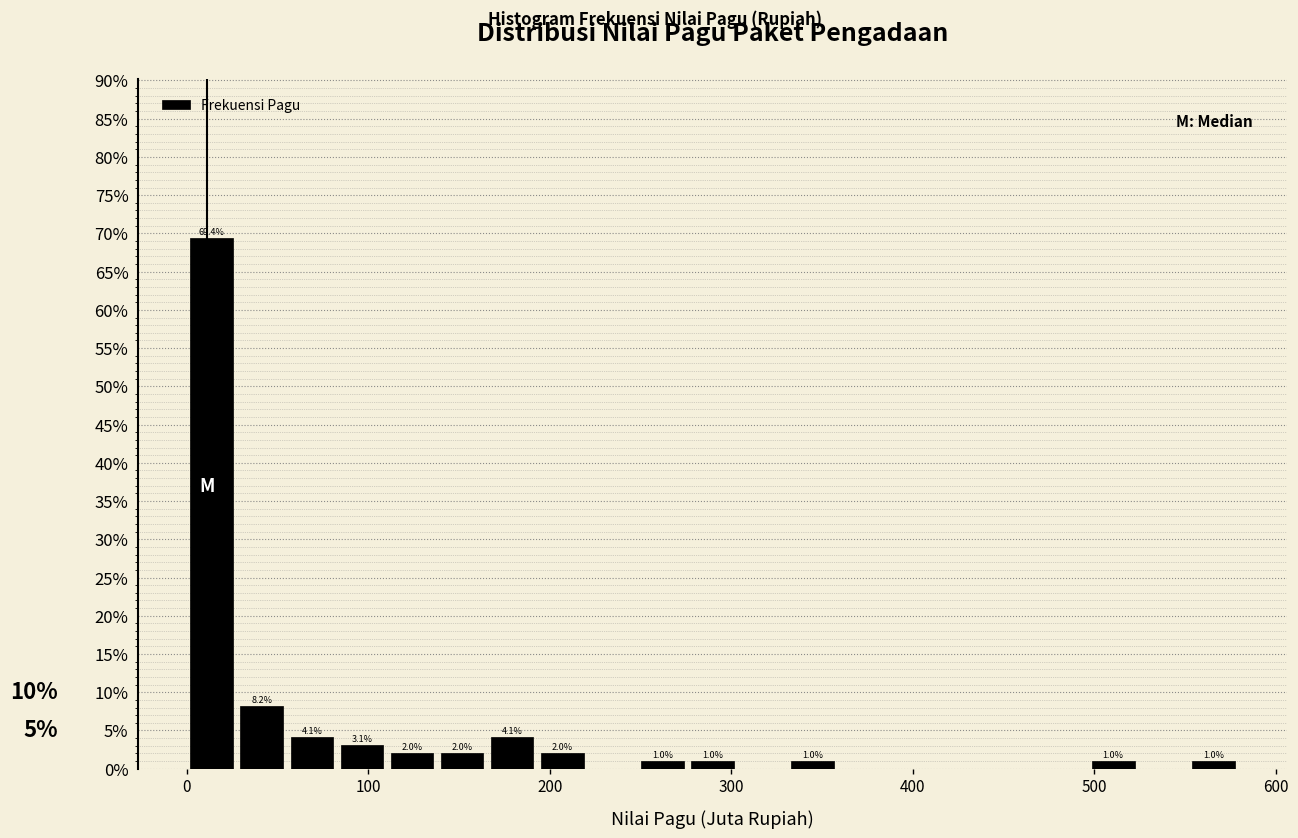

Read against the x-axis, roughly where is the centre of the tallest bar?

10